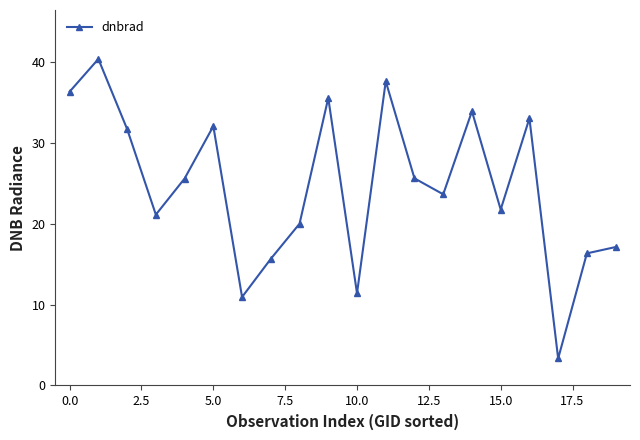

What is the value of the 4th point from the left?

21.1